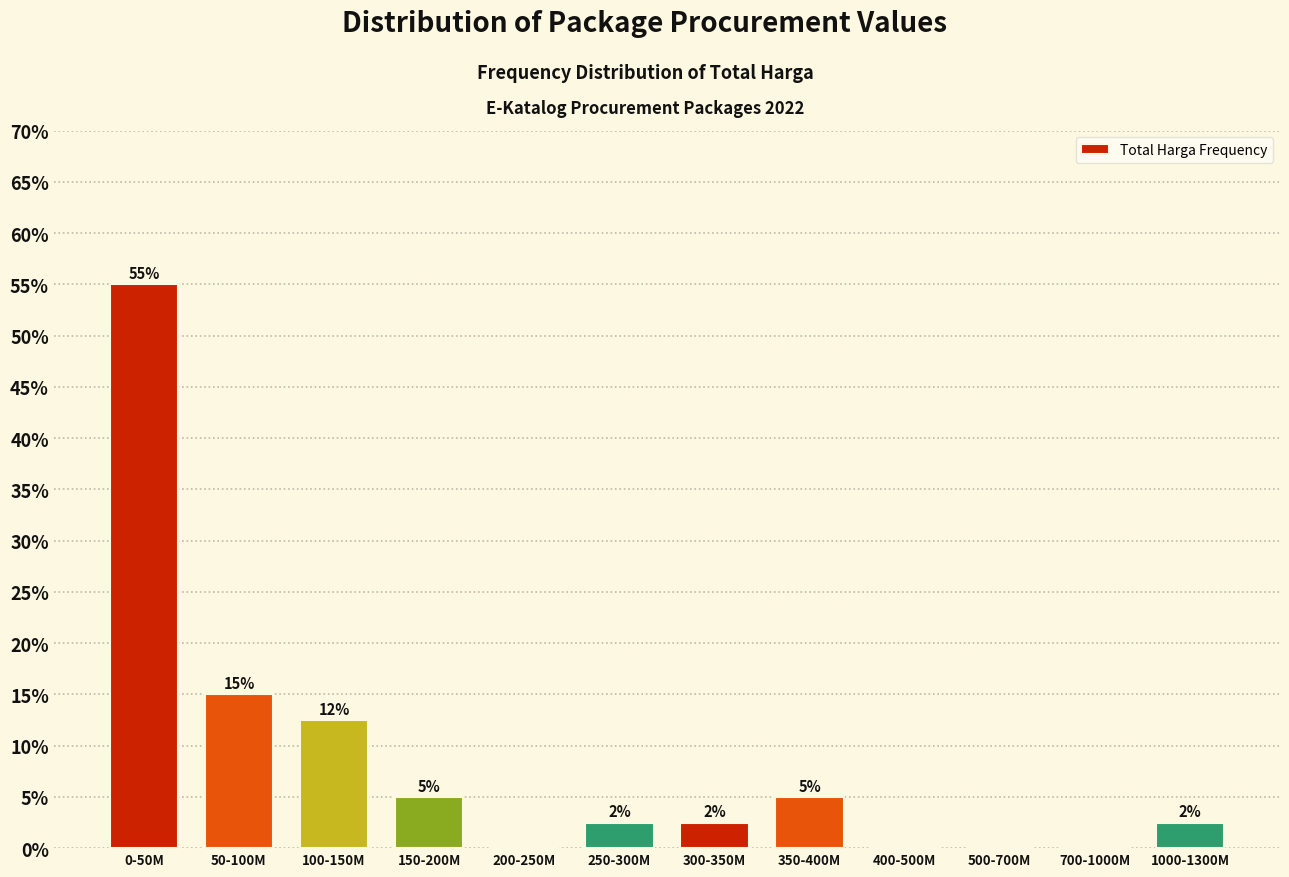

What is the sum of the values at 0-50M and 500-700M?

55.0